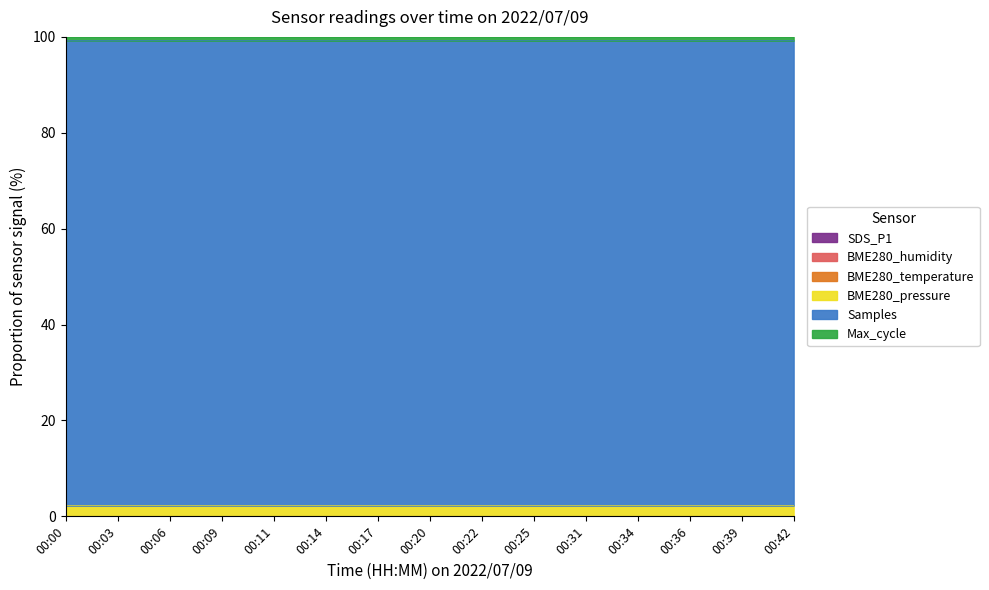

How many Max_cycle values are between 99 and 100?

15